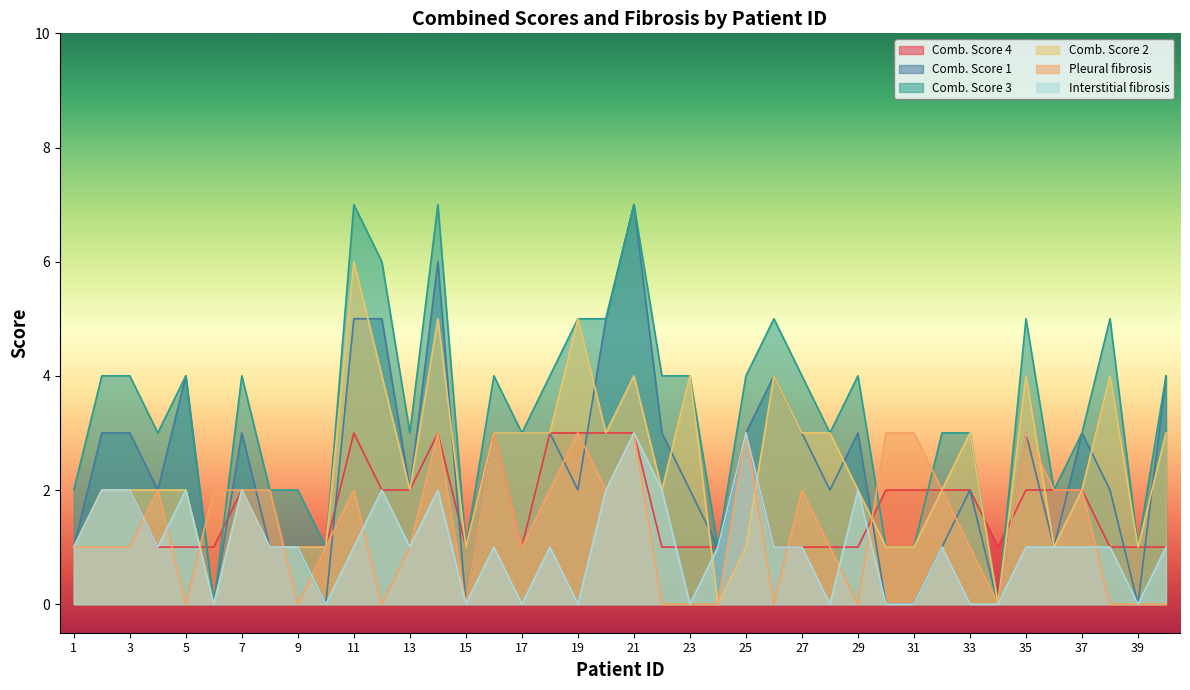

Count the number of data series in this chart.

6